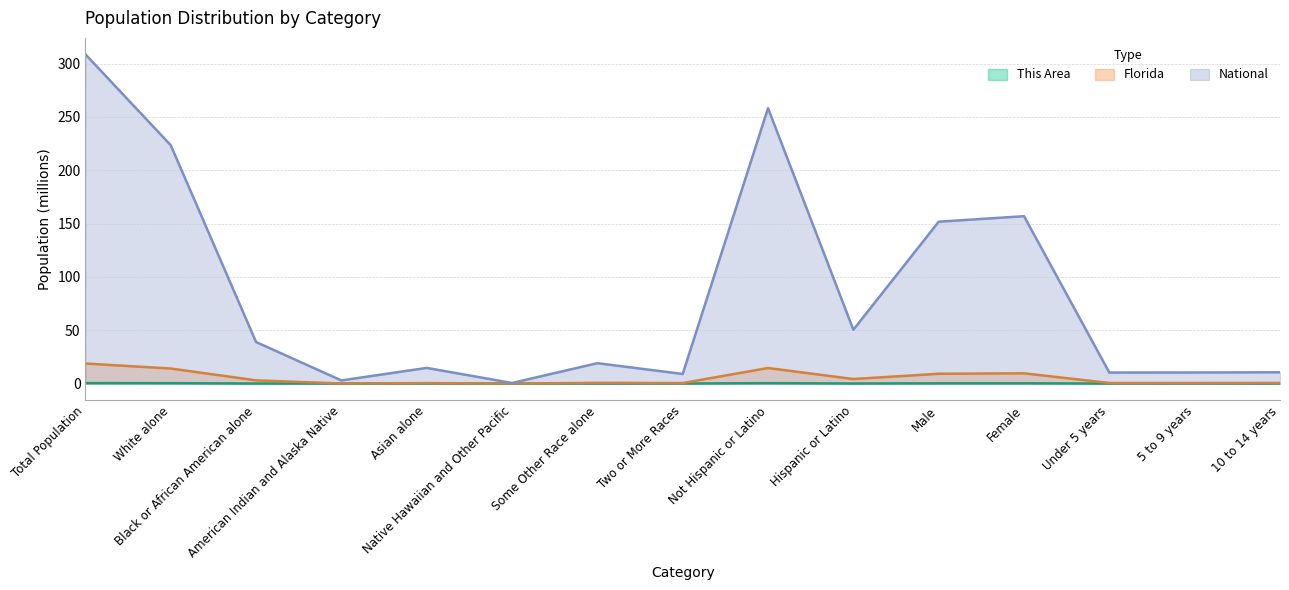

Reading left to right, list all the values displayed in this chart.

This Area: 0.4	0.4	0.0	0.0	0.0	0.0	0.0	0.0	0.4	0.1	0.2	0.2	0.0	0.0	0.0
Florida: 18.8	14.1	3.0	0.1	0.5	0.0	0.7	0.5	14.6	4.2	9.2	9.6	0.5	0.6	0.6
National: 308.7	223.6	38.9	2.9	14.7	0.5	19.1	9.0	258.3	50.5	151.8	157.0	10.3	10.4	10.6